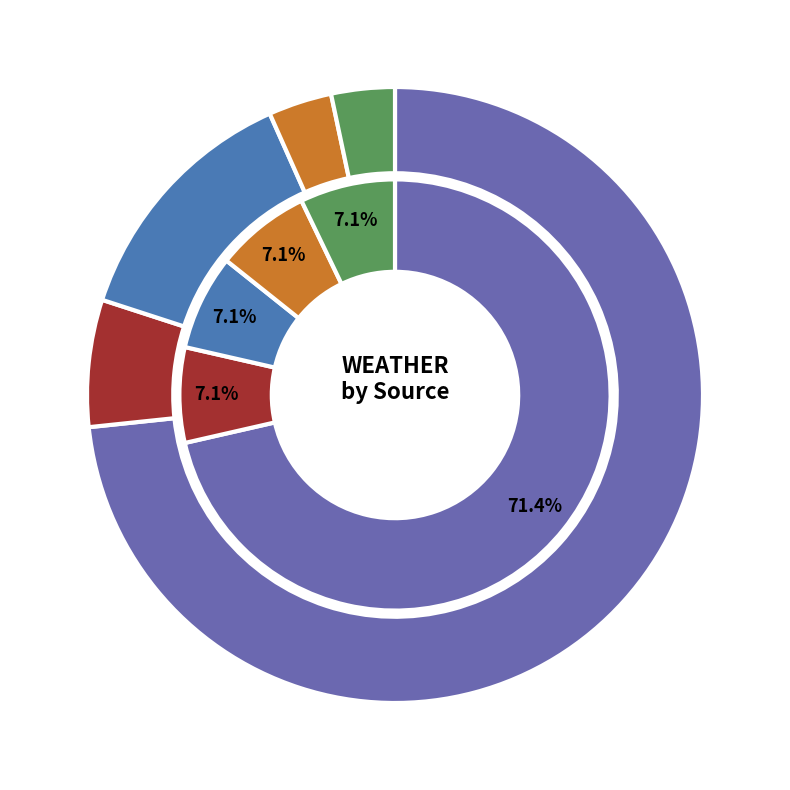

True or false: Shoreline News accounts for 7% of the total.

True